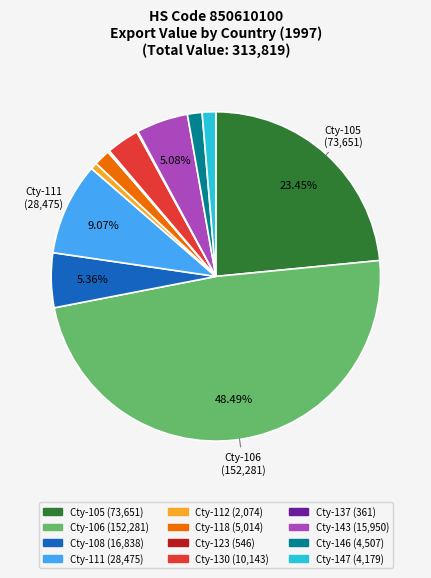

Is there a majority slice in this chart?

No